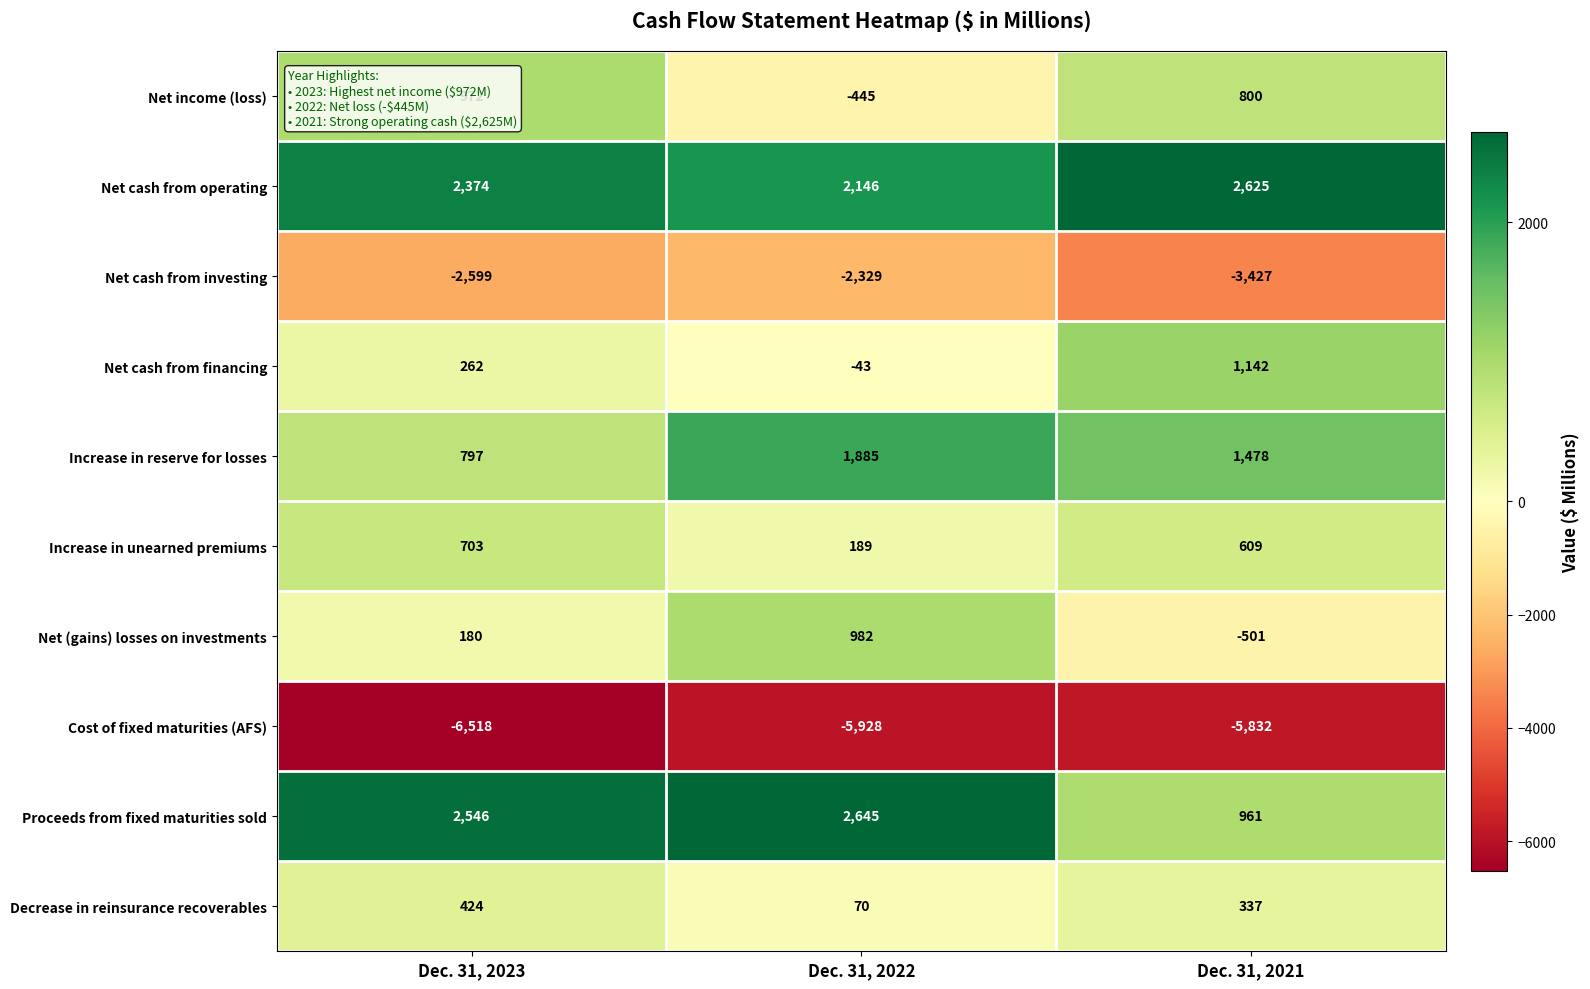

How many values in Net (gains) losses on investments are below zero?

1